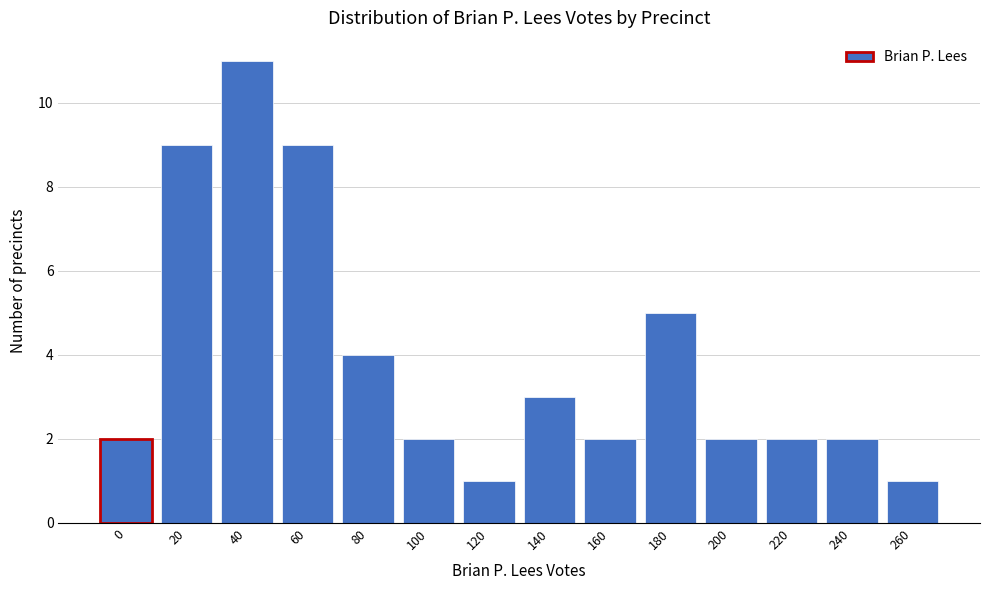

Reading left to right, extract all data points from this chart.

0=2	20=9	40=11	60=9	80=4	100=2	120=1	140=3	160=2	180=5	200=2	220=2	240=2	260=1